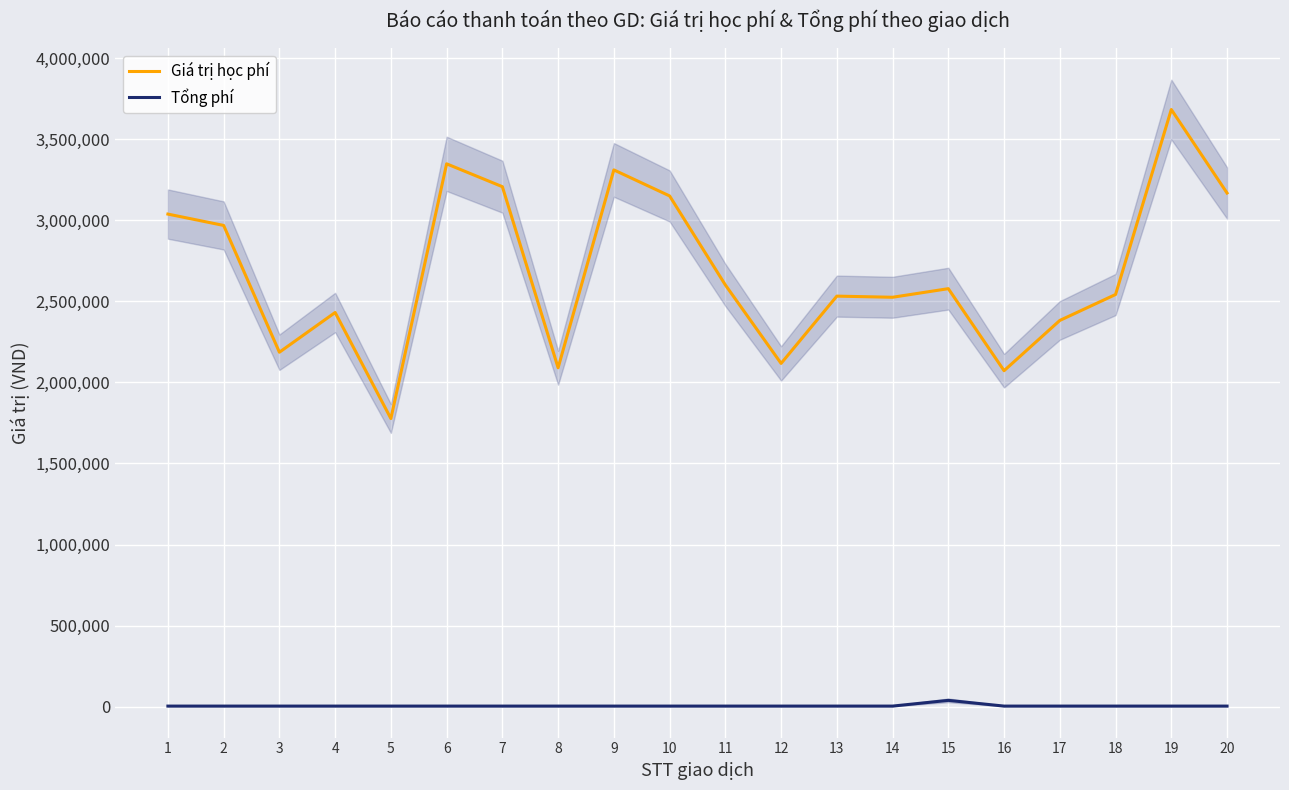

What is the value of the Tổng phí point at the 3rd from the left?

3300